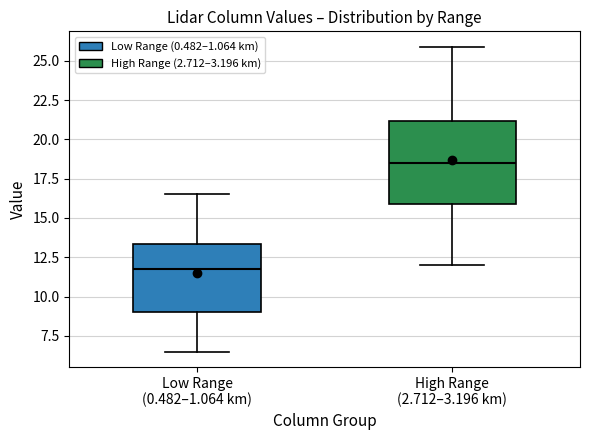

Which box has the lowest median line?

Low Range (0.482–1.064 km)